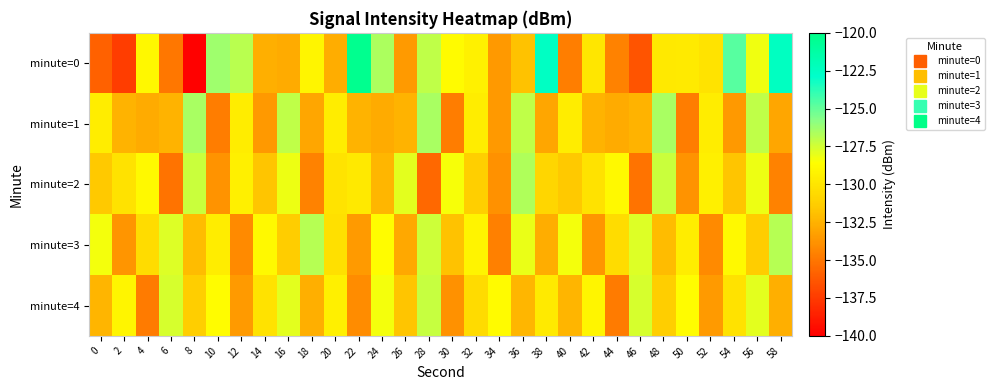

At 20, list the series in order from smallest to largest.

minute=0, minute=3, minute=2, minute=1, minute=4